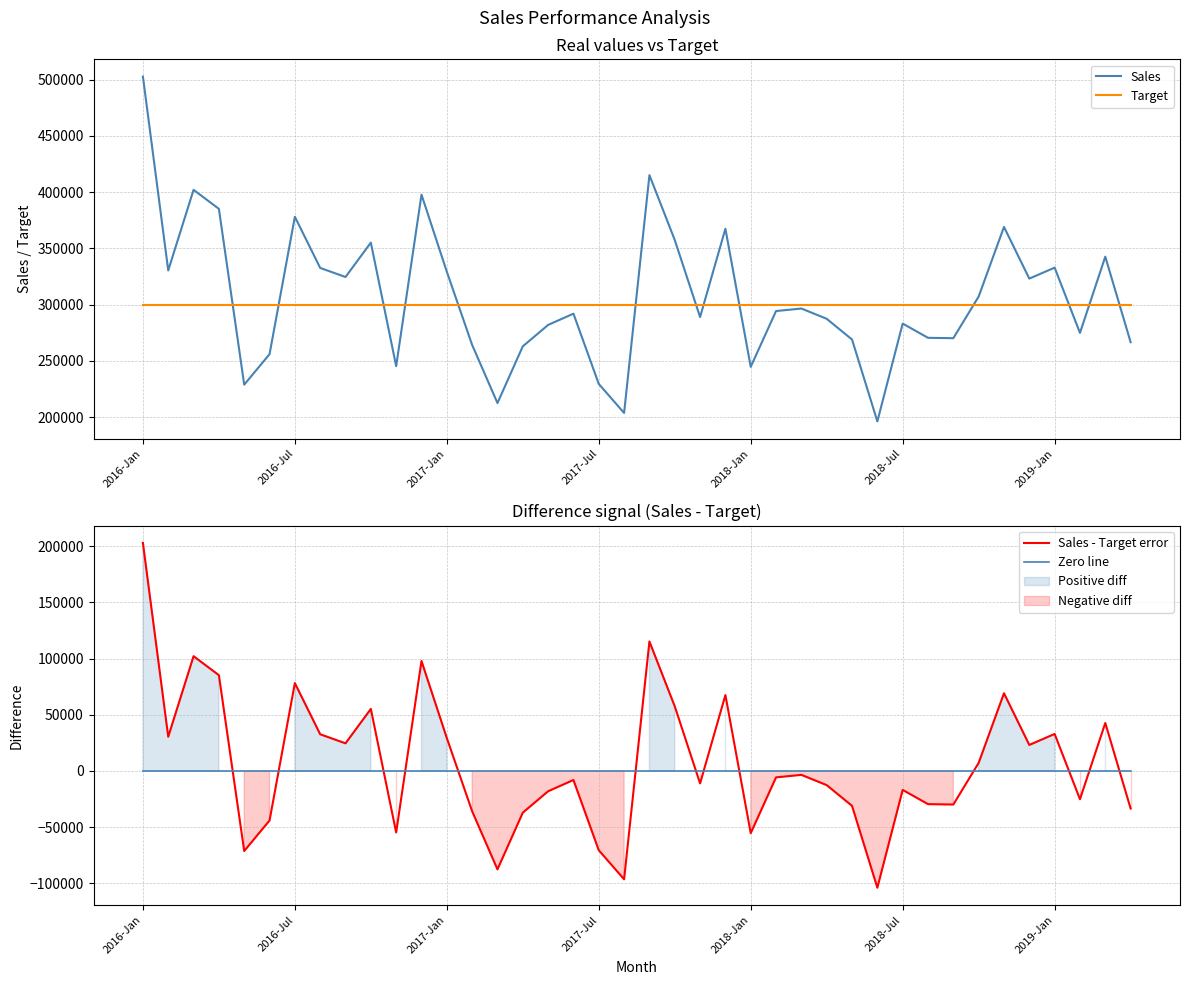

Is the value of Sales - Target error at 21 greater than the value of Sales at 28?

No